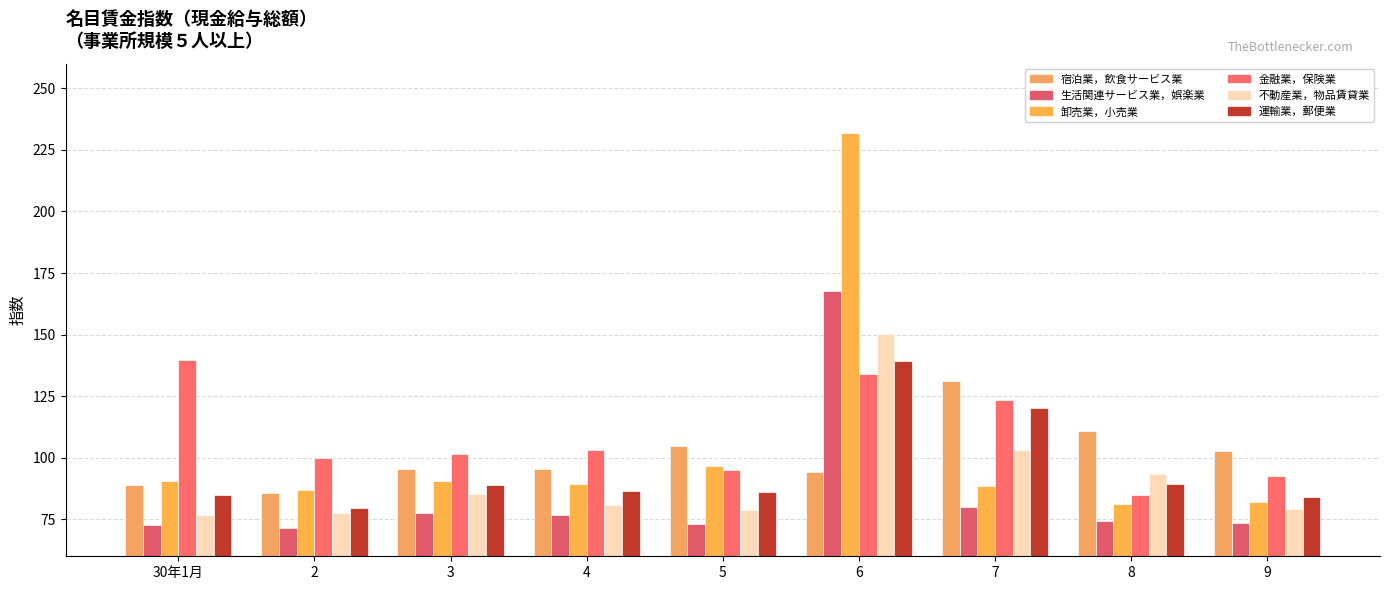

Count the number of categories in the chart.

9